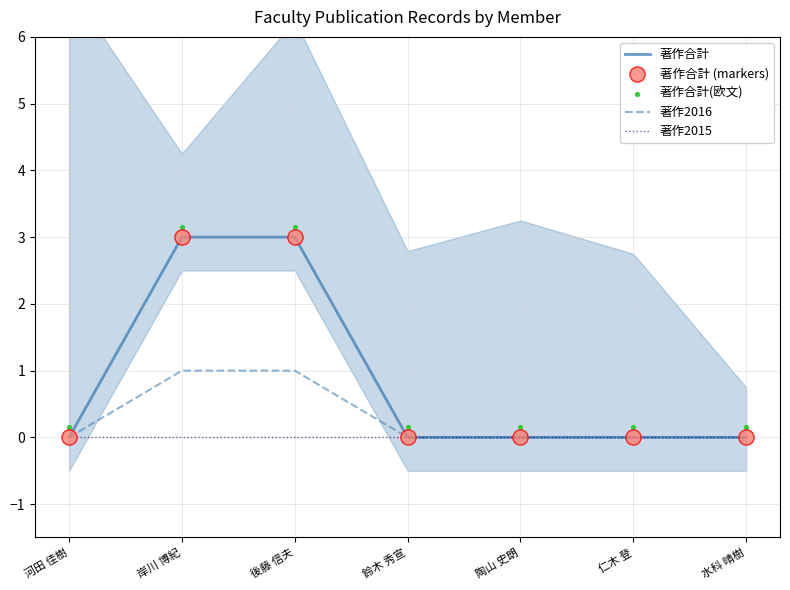

Is the value of 著作合計 at 水科 晴樹 greater than the value of 著作合計(欧文) at 水科 晴樹?

No